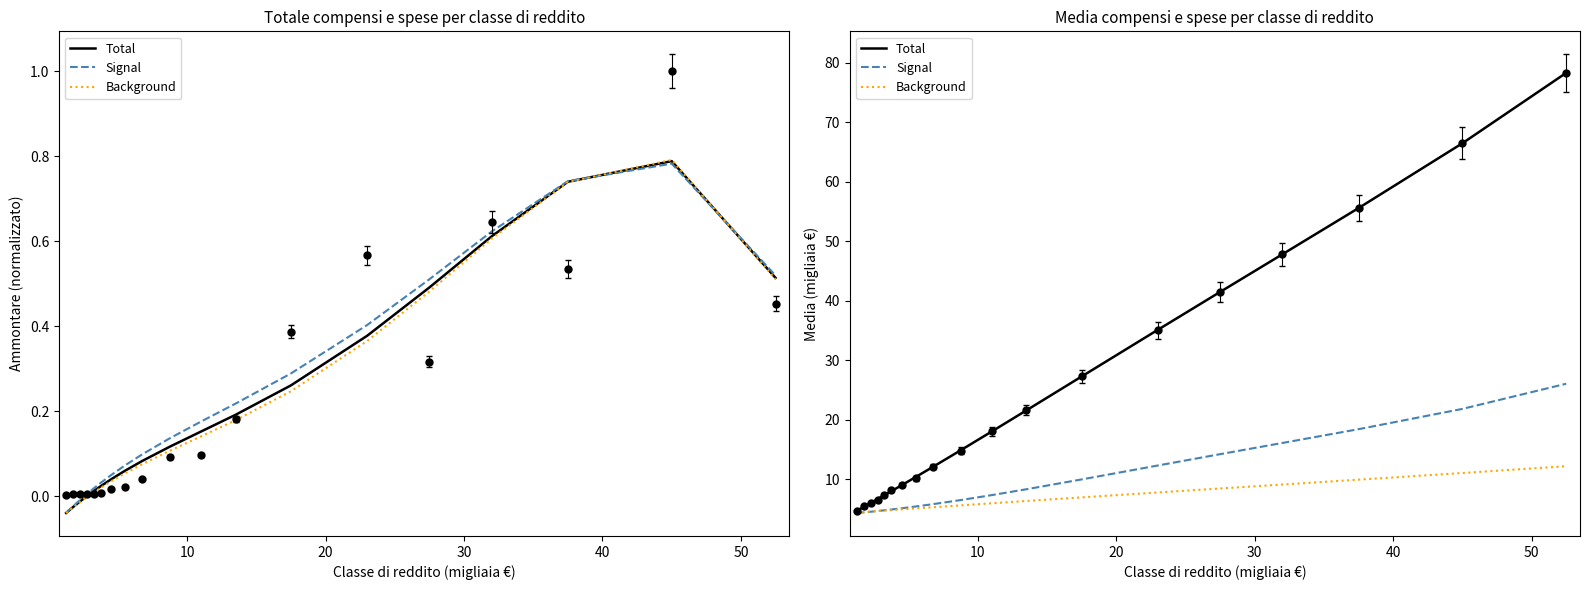

How many data points in Total are above 14?

10